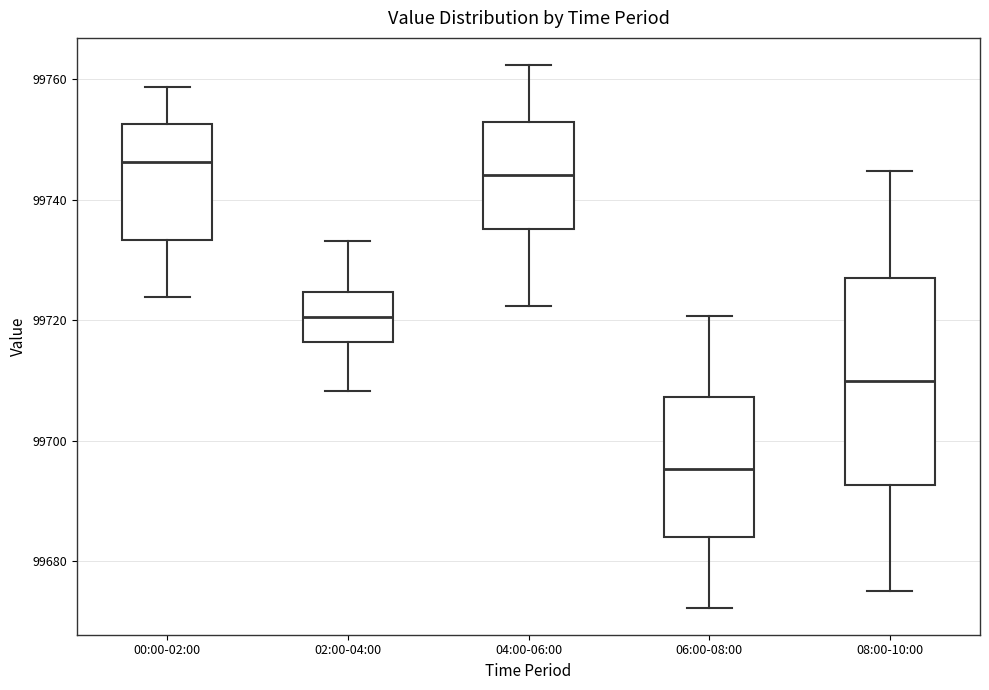

Comparing the boxes themselves (not the whiskers), which one is the tallest?

08:00-10:00